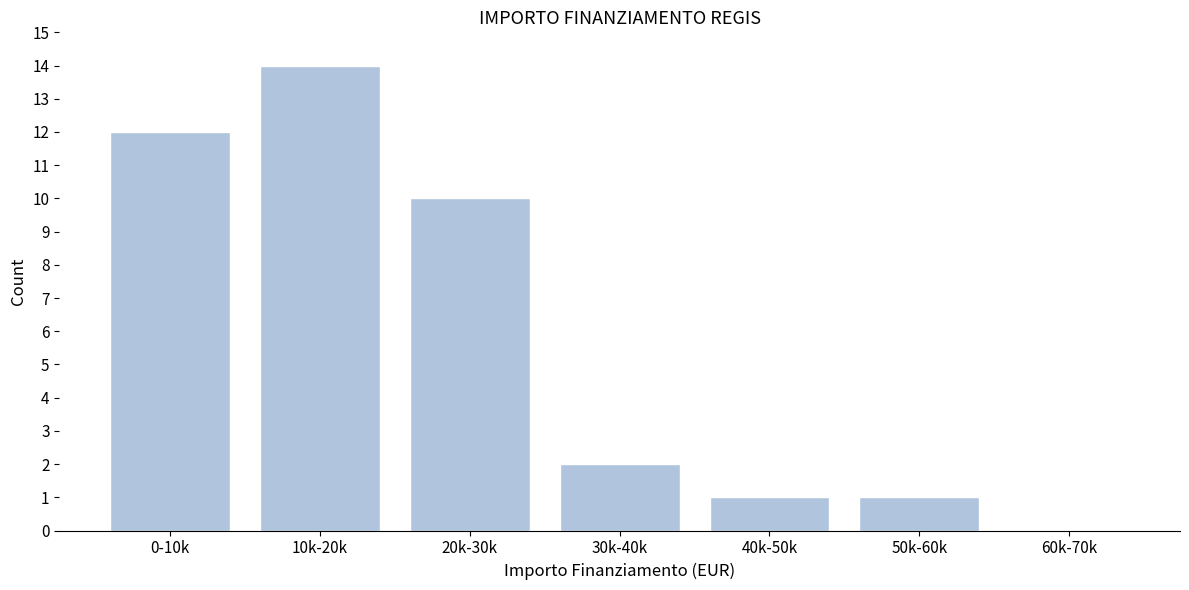

Reading left to right, transcribe all the data shown in this chart.

0-10k=12	10k-20k=14	20k-30k=10	30k-40k=2	40k-50k=1	50k-60k=1	60k-70k=0